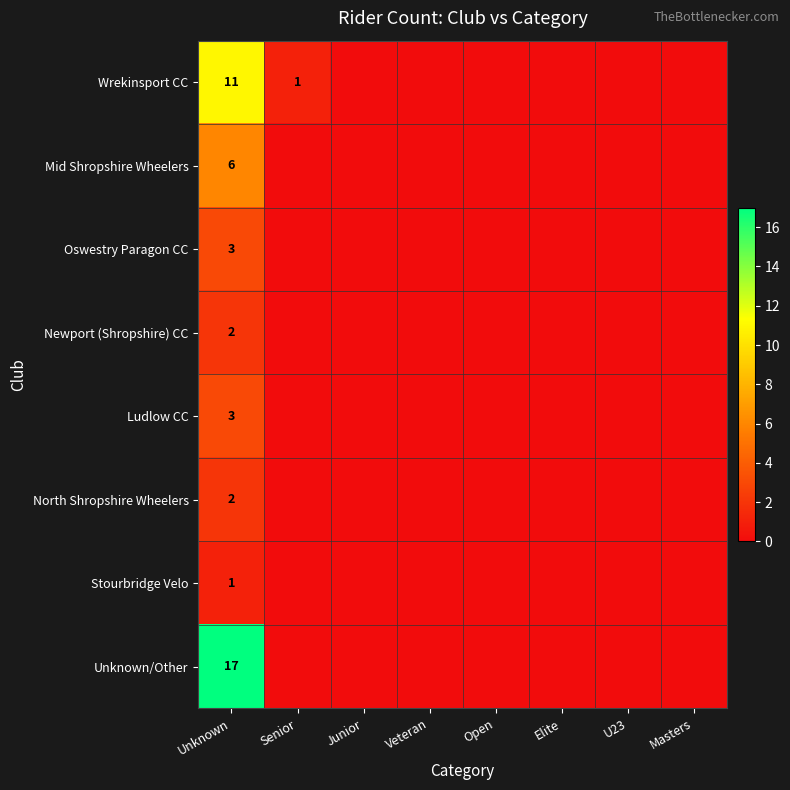

At how many categories does at least one series exceed 11?

1